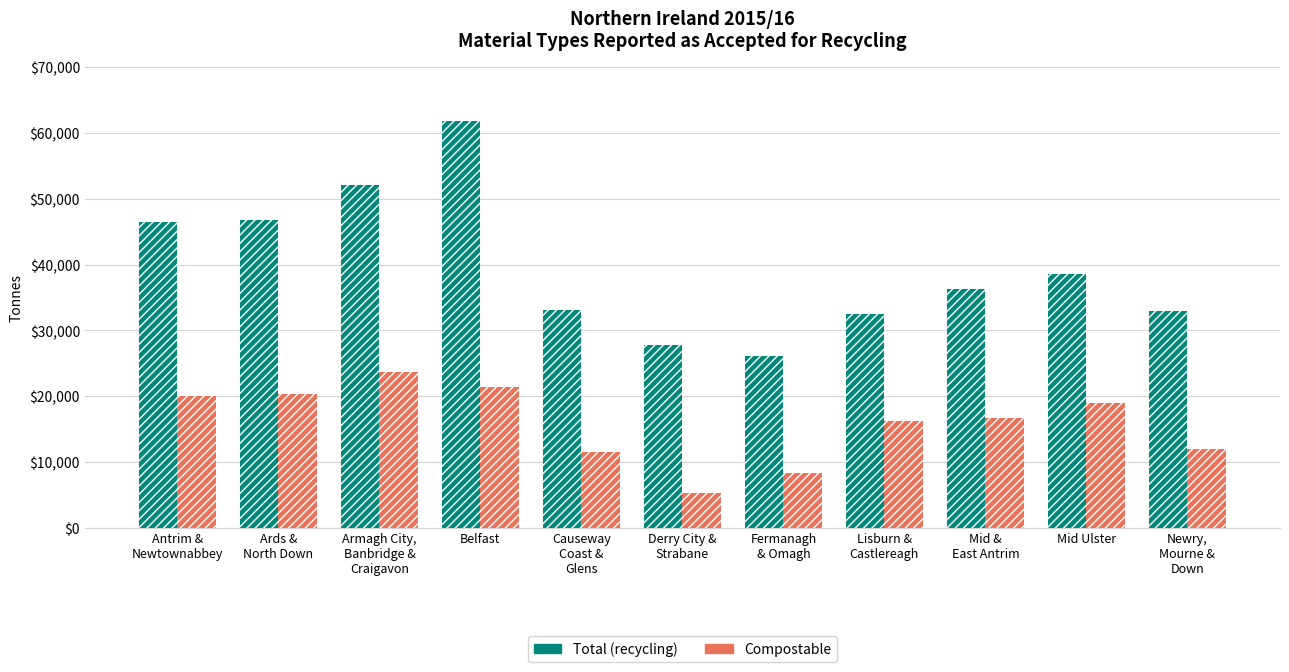

Reading right to left, transcribe all the data shown in this chart.

Total (recycling): 32940.3	38553.7	36332.4	32510.6	26098.7	27786.8	33053.5	61868.4	52094.2	46696.8	46424.5
Compostable: 11995.5	18907.8	16699.5	16240.1	8277.7	5364.7	11542.0	21347.4	23623.8	20295.0	20056.3